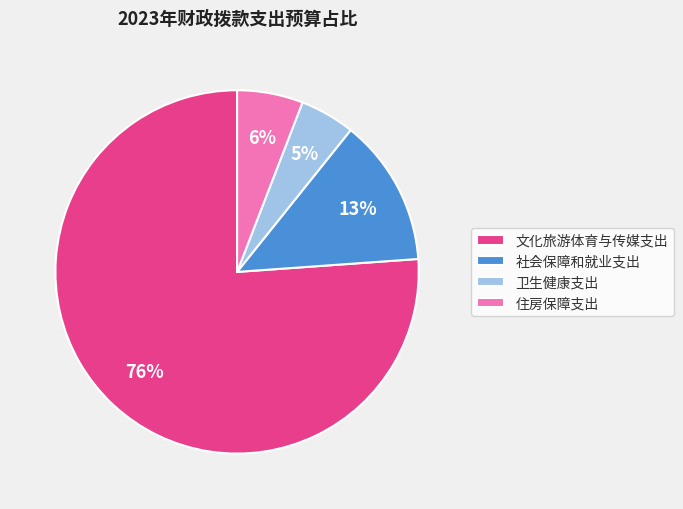

How many segments does this pie chart have?

4